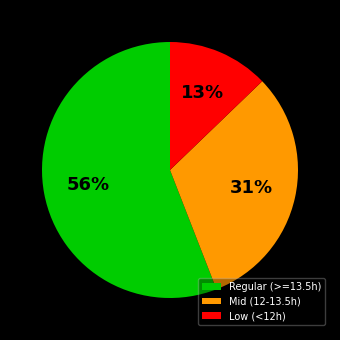

Which category has the smallest portion of the pie?

Low (<12h)